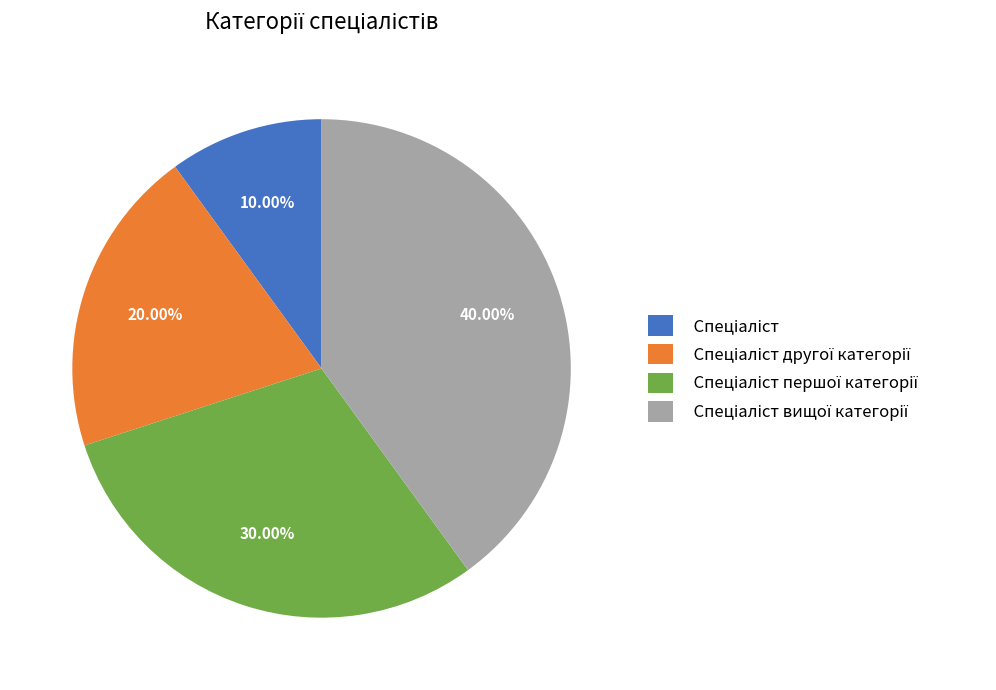

How many segments does this pie chart have?

4